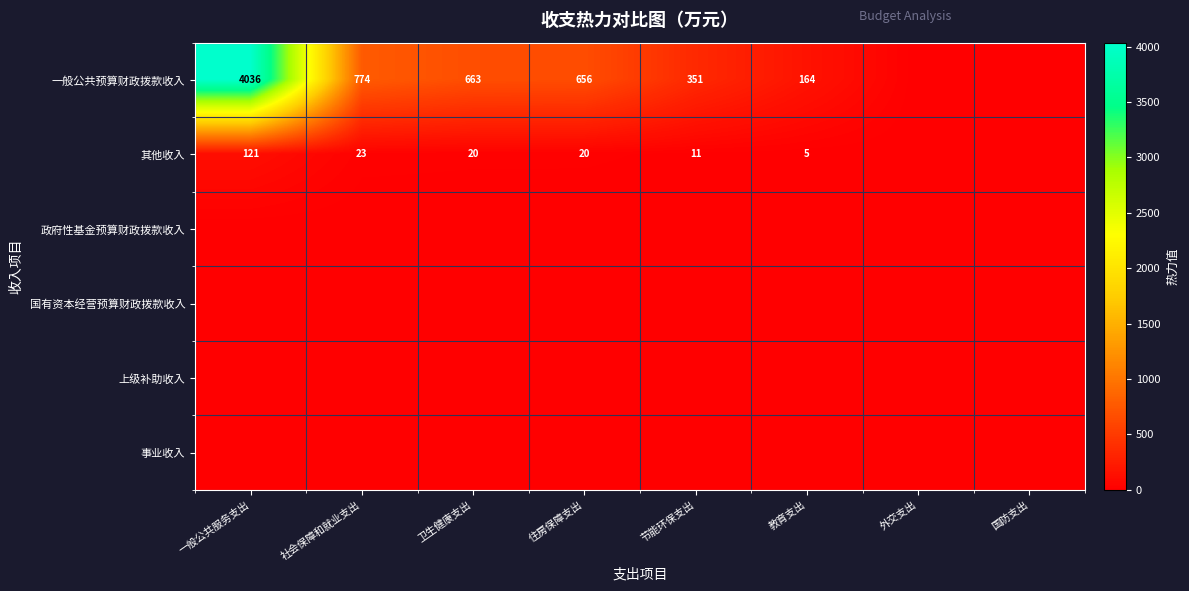

What is the difference between the 其他收入 values at 教育支出 and 住房保障支出?

15